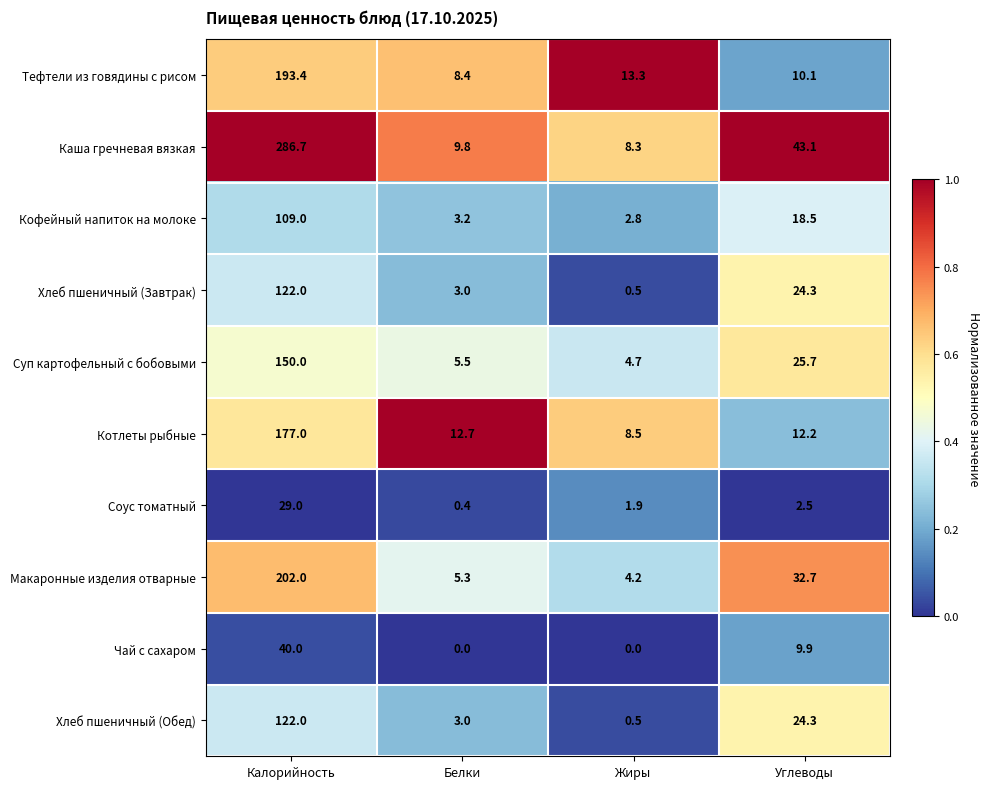

At which category is the sum across all series the highest?

Калорийность